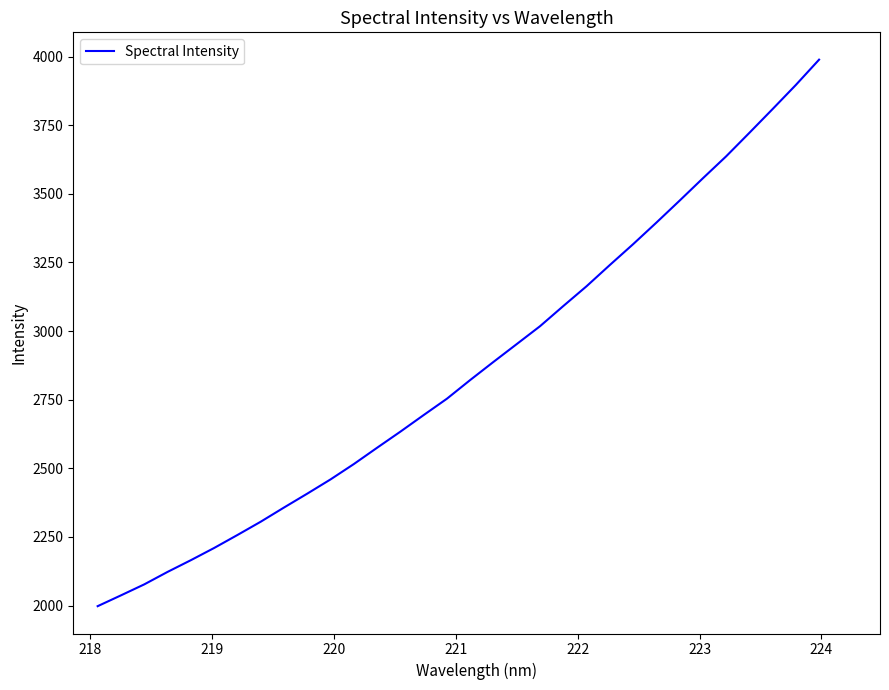

How many lines are shown in the chart?

1